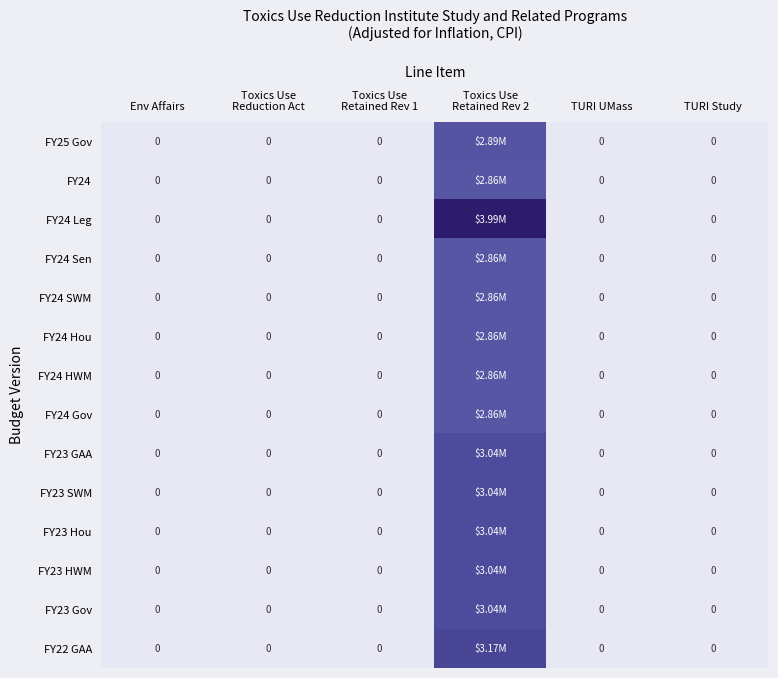

What is the difference between the highest and lowest values at Toxics Use
Retained Rev 2?

1127015